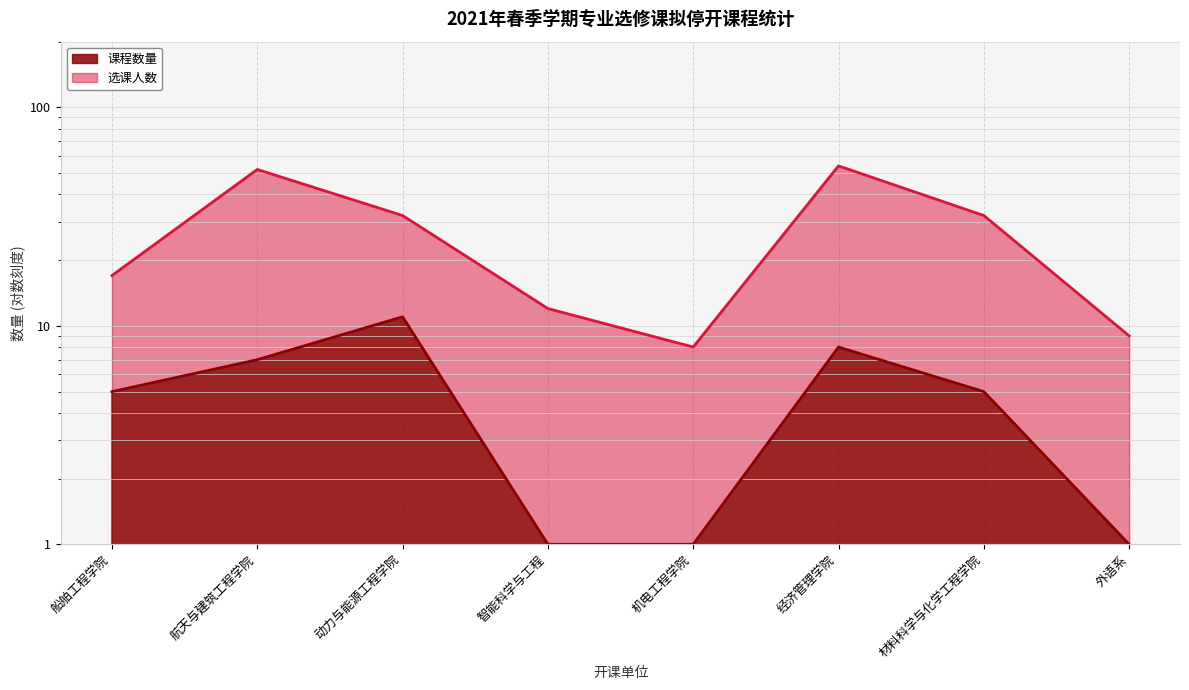

True or false: 课程数量 has a value of 5 at 材料科学与化学工程学院.

True